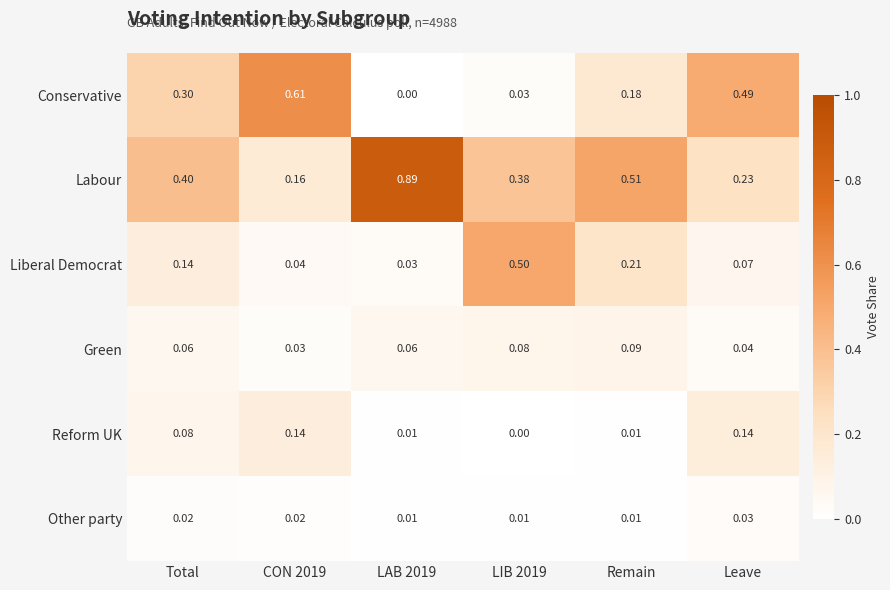

Rank the series by their maximum value, from lowest to highest.

Other party, Green, Reform UK, Liberal Democrat, Conservative, Labour